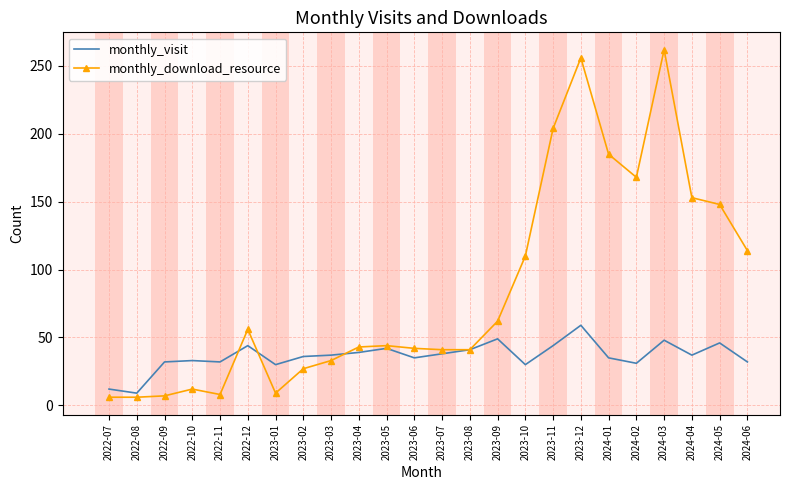

True or false: monthly_visit has more than 1 interior local peaks.

True